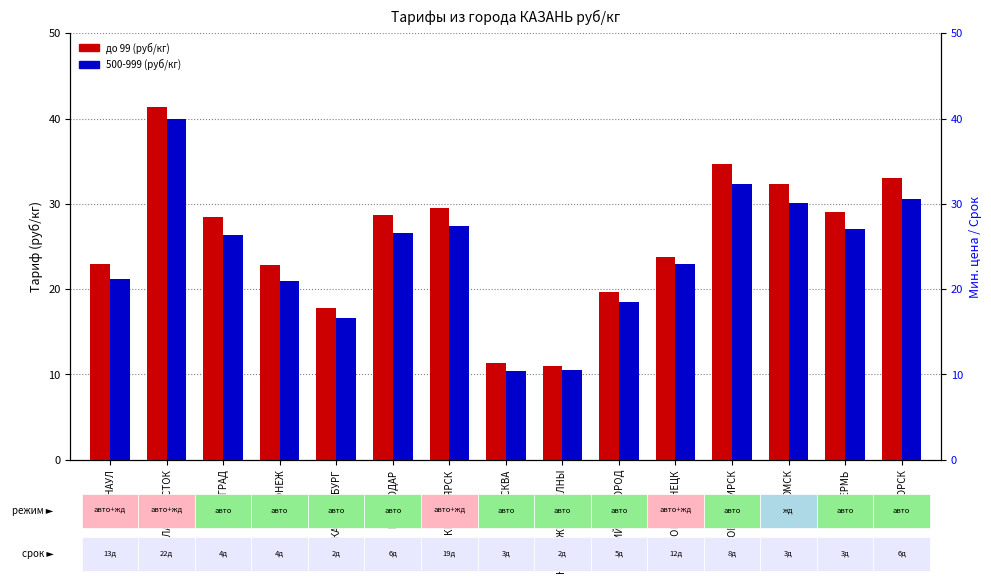

Reading right to left, what are all the values shown in this chart?

до 99 (руб/кг): ПЯТИГОРСК=33.0	ПЕРМЬ=29.1	ОМСК=32.3	НОВОСИБИРСК=34.7	НОВОКУЗНЕЦК=23.8	НИЖНИЙ НОВГОРОД=19.7	НАБЕРЕЖНЫЕ ЧЕЛНЫ=11.0	МОСКВА=11.3	КРАСНОЯРСК=29.5	КРАСНОДАР=28.7	ЕКАТЕРИНБУРГ=17.8	ВОРОНЕЖ=22.8	ВОЛГОГРАД=28.5	ВЛАДИВОСТОК=41.3	БАРНАУЛ=22.9
500-999 (руб/кг): ПЯТИГОРСК=30.6	ПЕРМЬ=27.0	ОМСК=30.1	НОВОСИБИРСК=32.3	НОВОКУЗНЕЦК=22.9	НИЖНИЙ НОВГОРОД=18.5	НАБЕРЕЖНЫЕ ЧЕЛНЫ=10.5	МОСКВА=10.4	КРАСНОЯРСК=27.4	КРАСНОДАР=26.6	ЕКАТЕРИНБУРГ=16.6	ВОРОНЕЖ=21.0	ВОЛГОГРАД=26.4	ВЛАДИВОСТОК=39.9	БАРНАУЛ=21.2